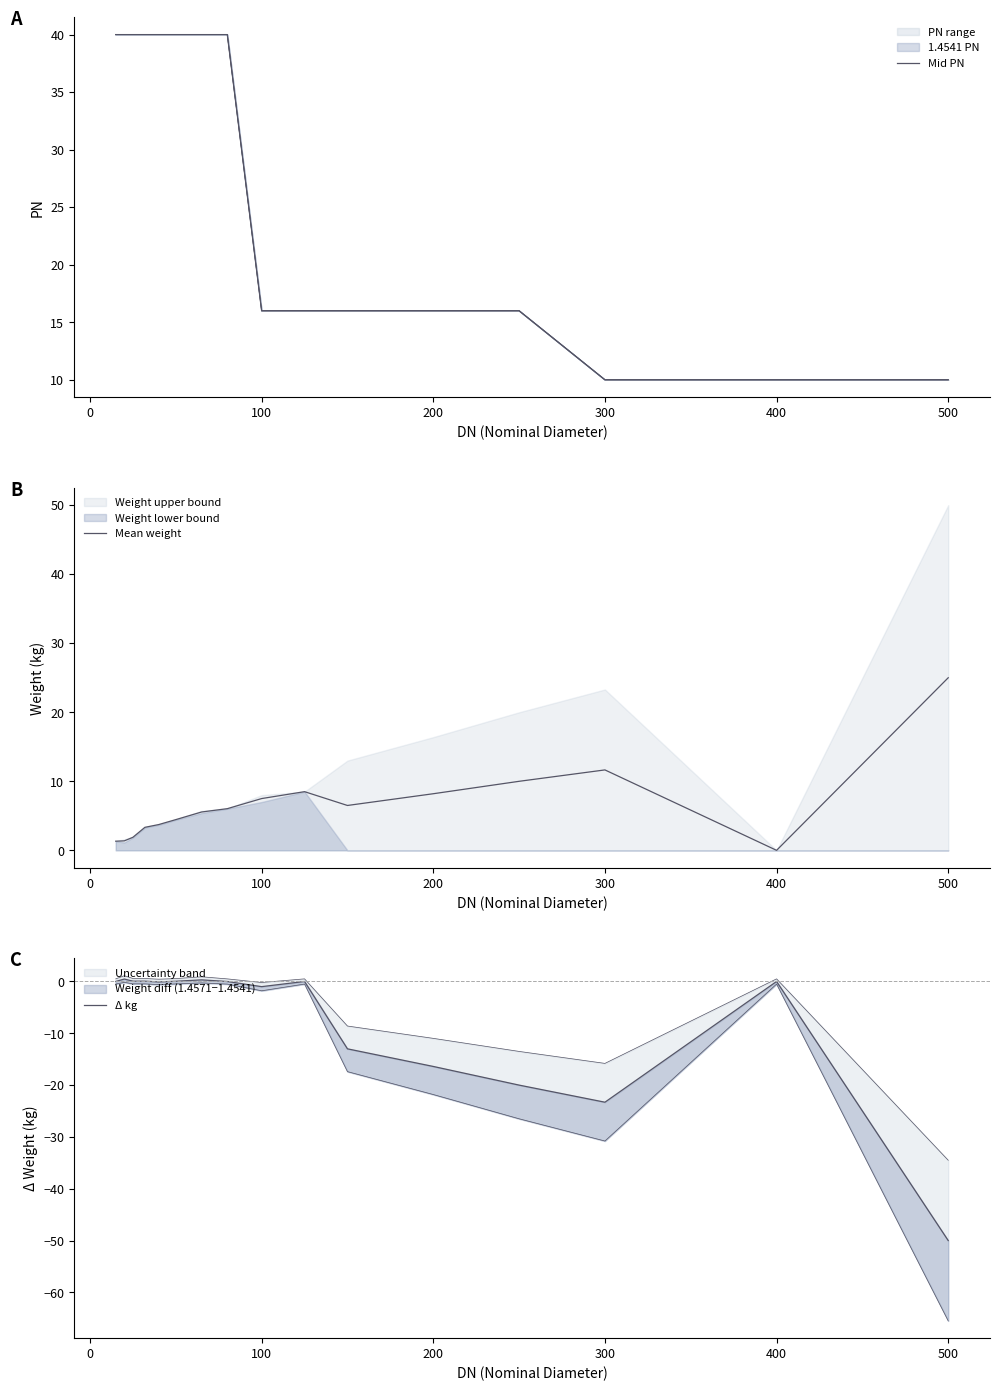

How many lines are shown in the chart?

3